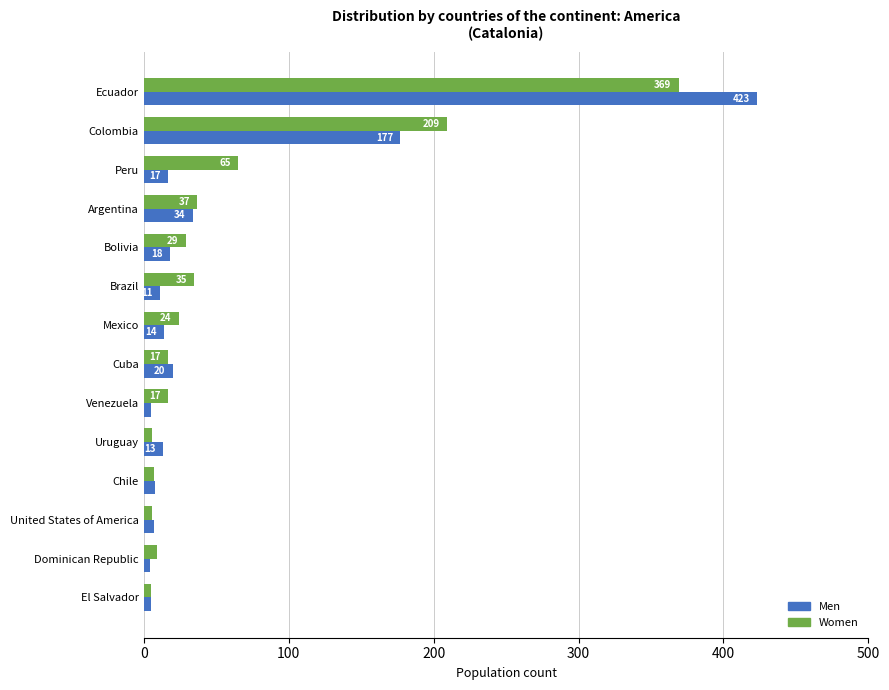

Which category has the lowest value in the Men series?

Dominican Republic